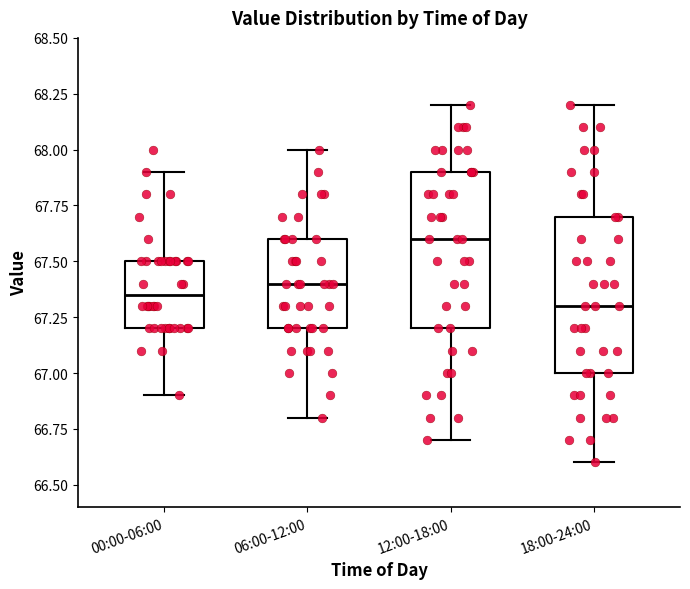

Reading left to right, transcribe this box plot: for each box, give where its median line is, the range the box spans, and where its two whiskers end, as read against the y-axis. The values are not printed on the chart, so give them approximately, as read against the axis.

00:00-06:00: median 67.35, box 67.20 to 67.50, whiskers 66.90 to 67.90
06:00-12:00: median 67.40, box 67.20 to 67.60, whiskers 66.80 to 68.00
12:00-18:00: median 67.60, box 67.20 to 67.90, whiskers 66.70 to 68.20
18:00-24:00: median 67.30, box 67.00 to 67.70, whiskers 66.60 to 68.20